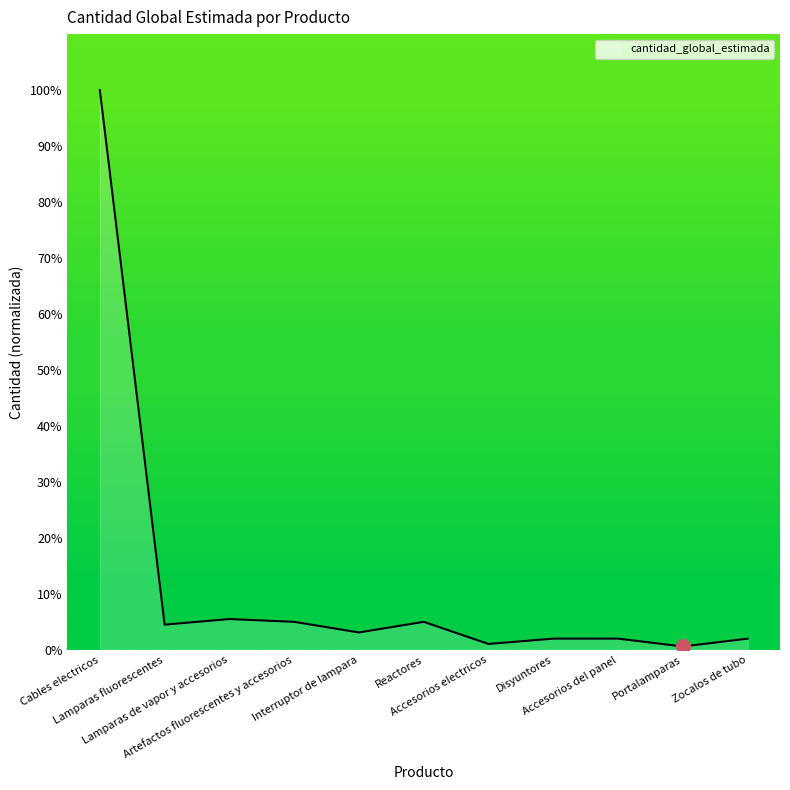

What is the average value?

11.9